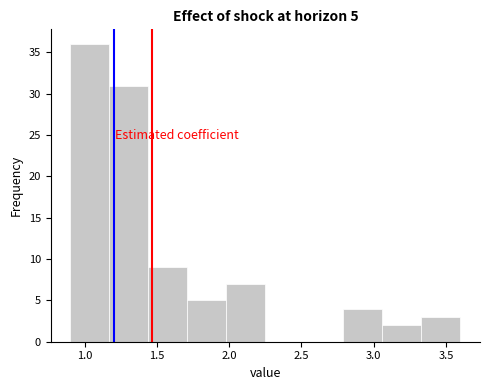

Which range on the x-axis has the tallest bar?

0.90 to 1.17